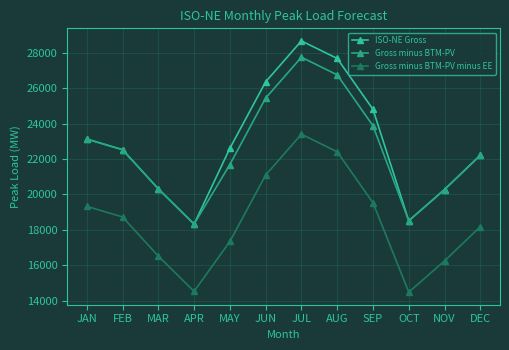

Which series changed the most between MAR and SEP?

ISO-NE Gross